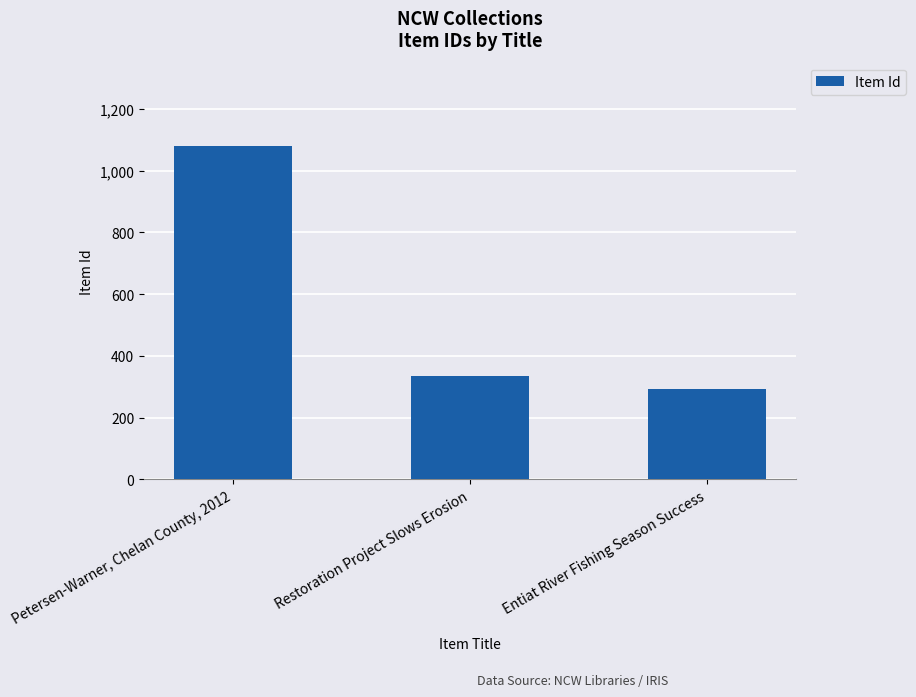

What is the greatest value displayed?

1080